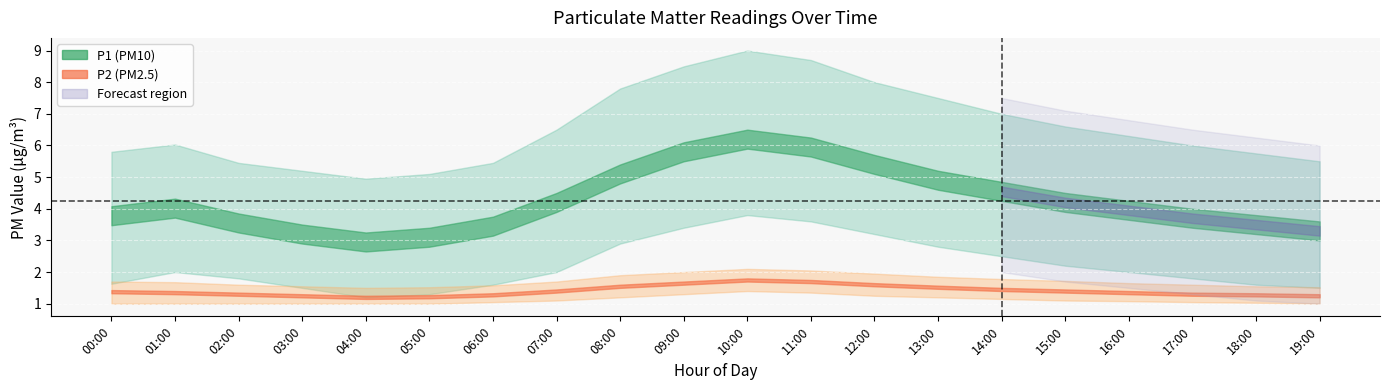

Is this an area chart (filled region under the line)?

No